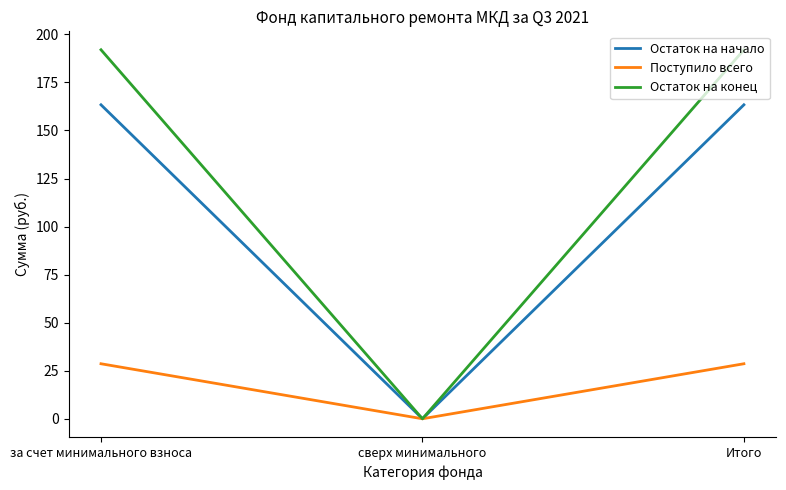

What is the total value across all series at за счет минимального взноса?

384.0